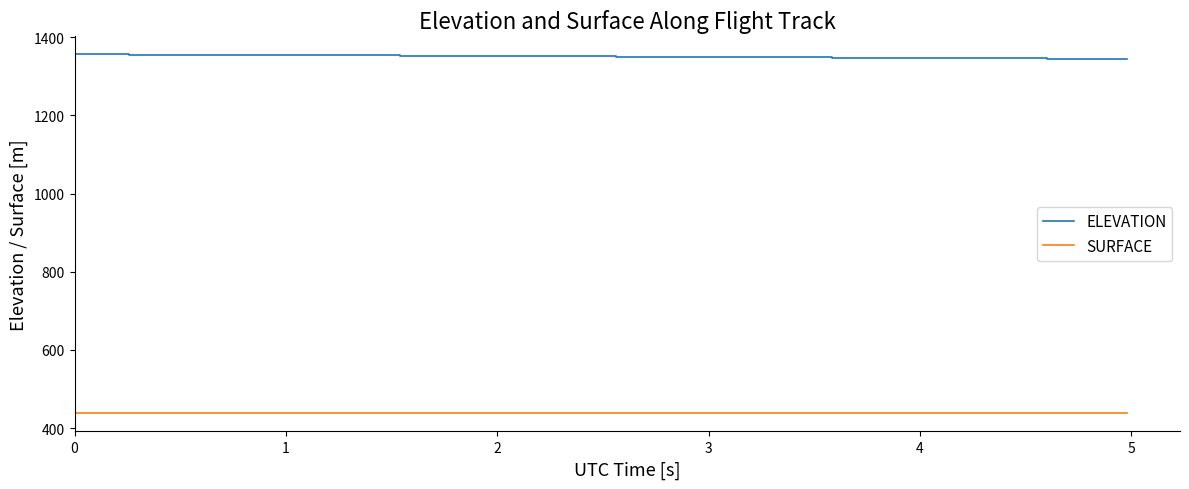

What is the average value of the ELEVATION series?

1350.8